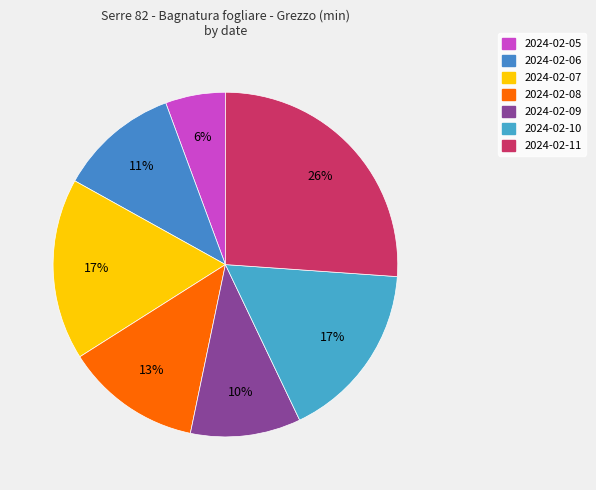

To the nearest percent, what portion does 2024-02-07 represent?

17%